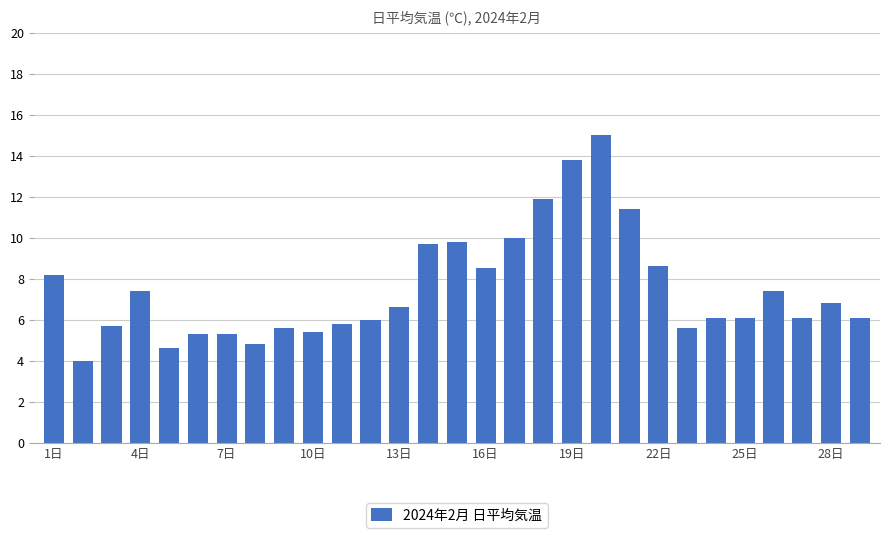

What is the value of the 11th bar from the left?

5.8